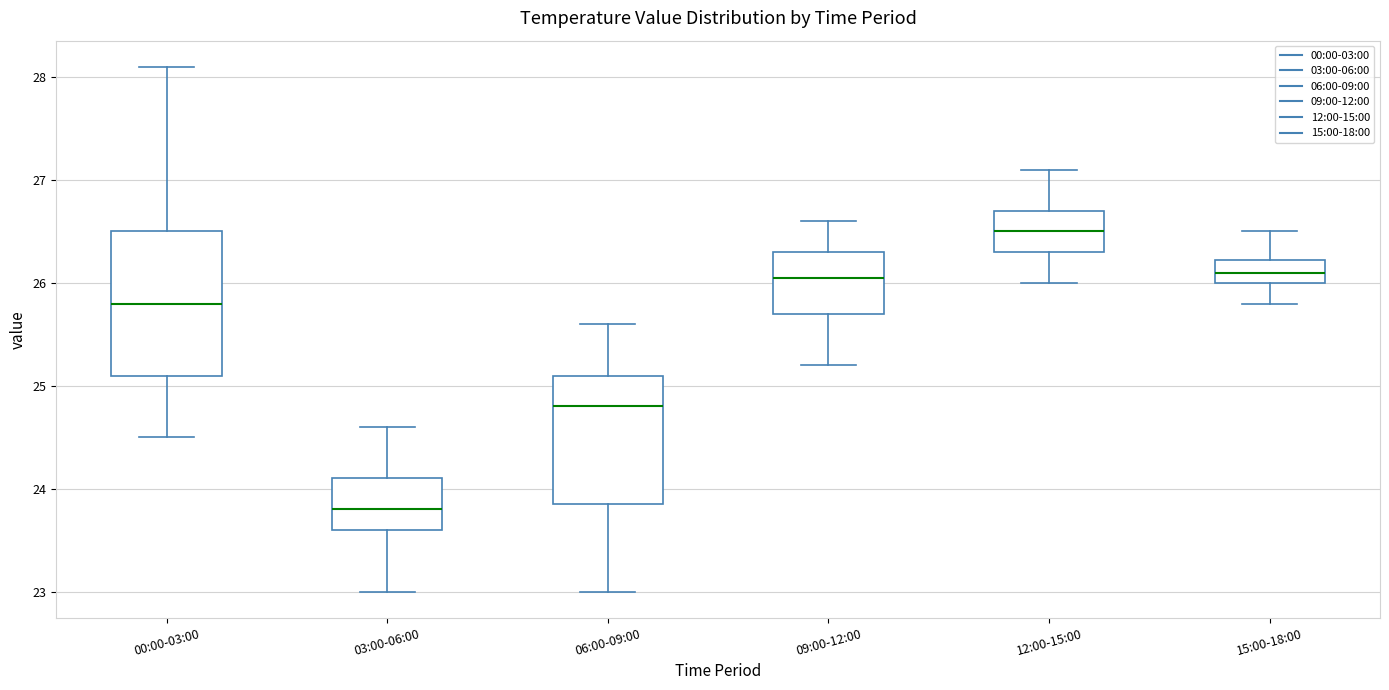

Where does the lower whisker of the box for 00:00-03:00 end on the y-axis? The values are not printed on the chart, so give them approximately, as read against the axis.

24.5